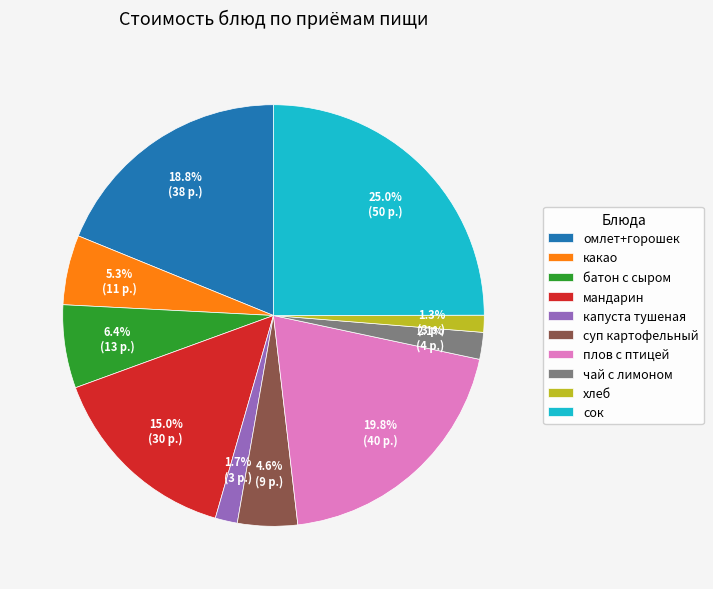

Does хлеб represent more than half of the total?

No